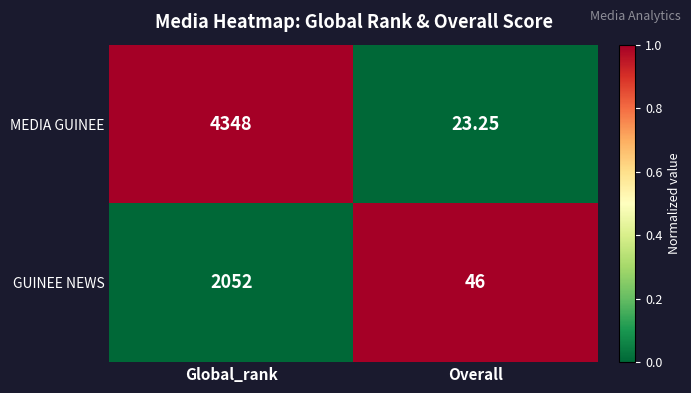

Which series has the largest total across all categories?

MEDIA GUINEE